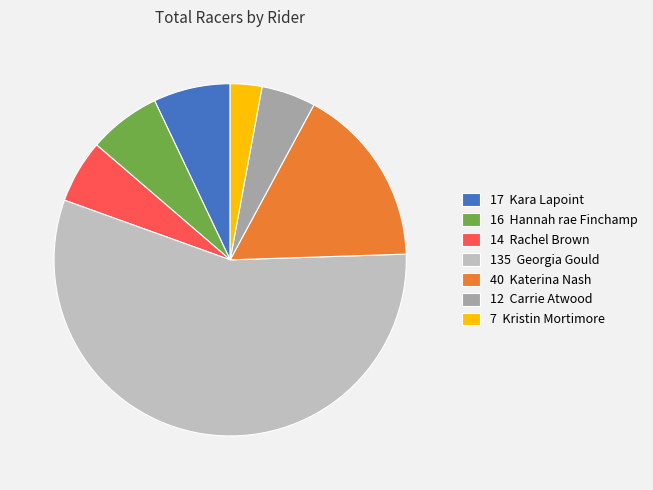

Between 7 Kristin Mortimore and 135 Georgia Gould, which is larger?

135 Georgia Gould